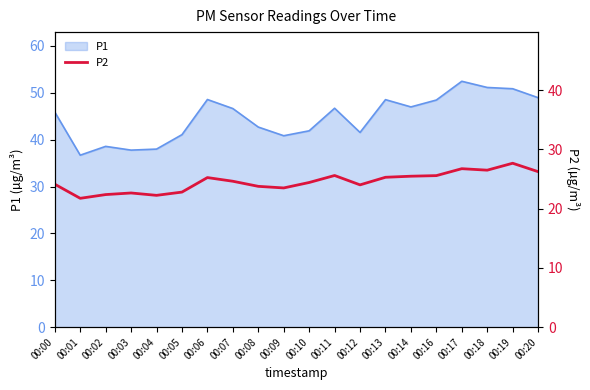

What is the highest value of the P1 series?

52.5